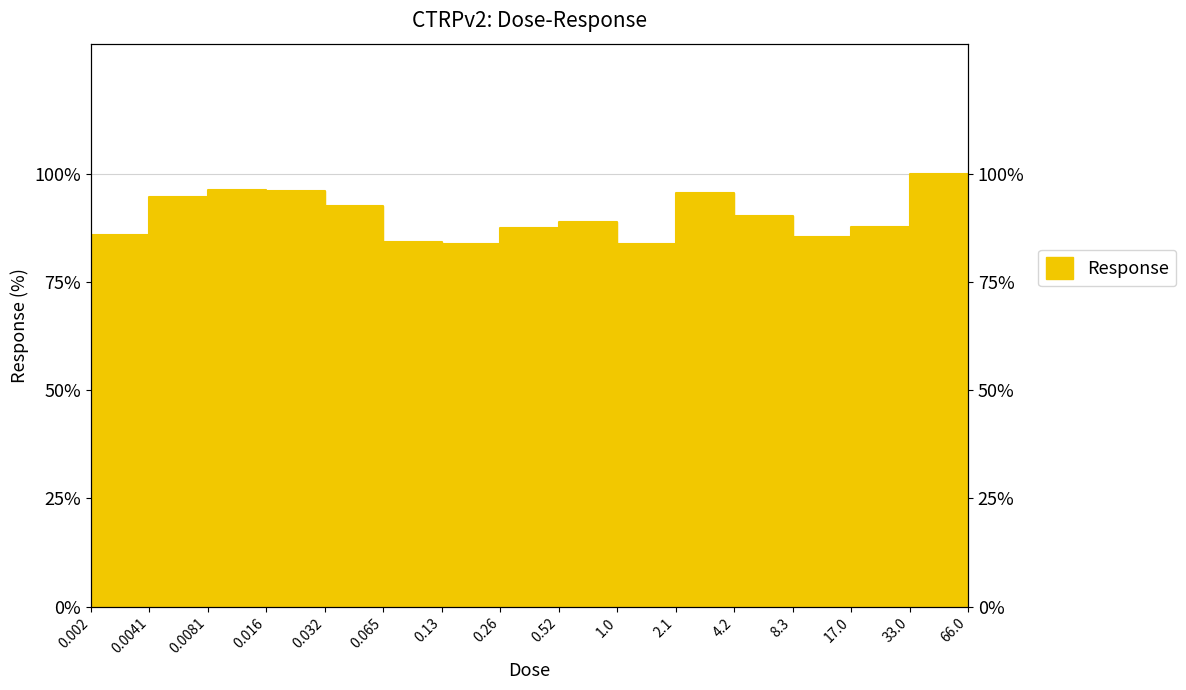

Reading left to right, transcribe all the data shown in this chart.

85.8	94.5	96.1	96.1	92.5	84.1	83.7	87.4	88.8	83.9	95.5	90.2	85.3	87.6	100.0	96.1